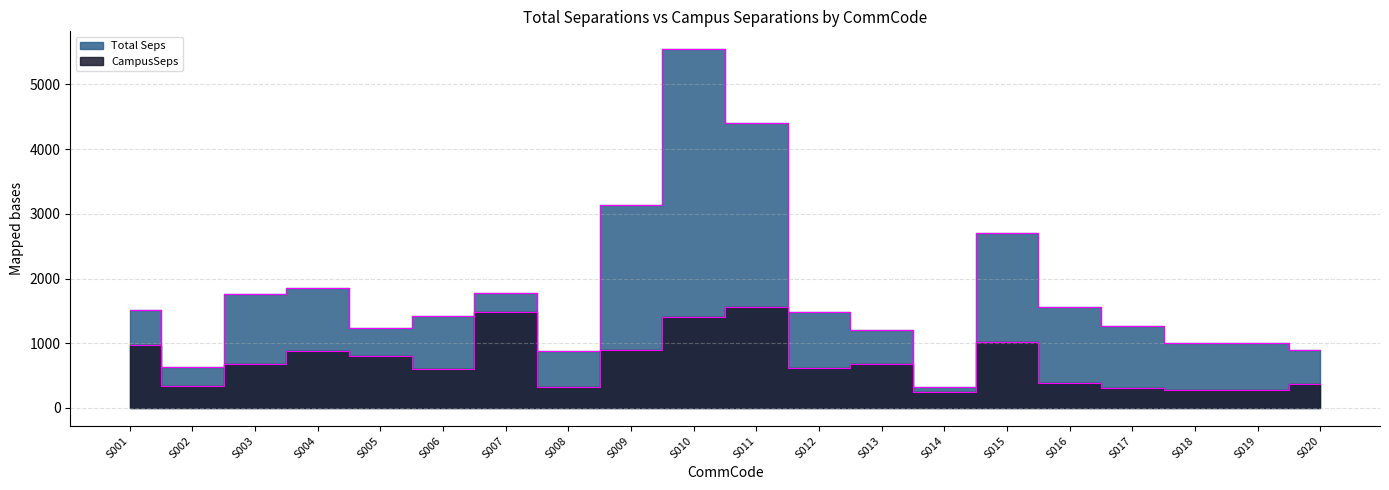

What is the value of the Total Seps point at the 8th from the left?

882.1